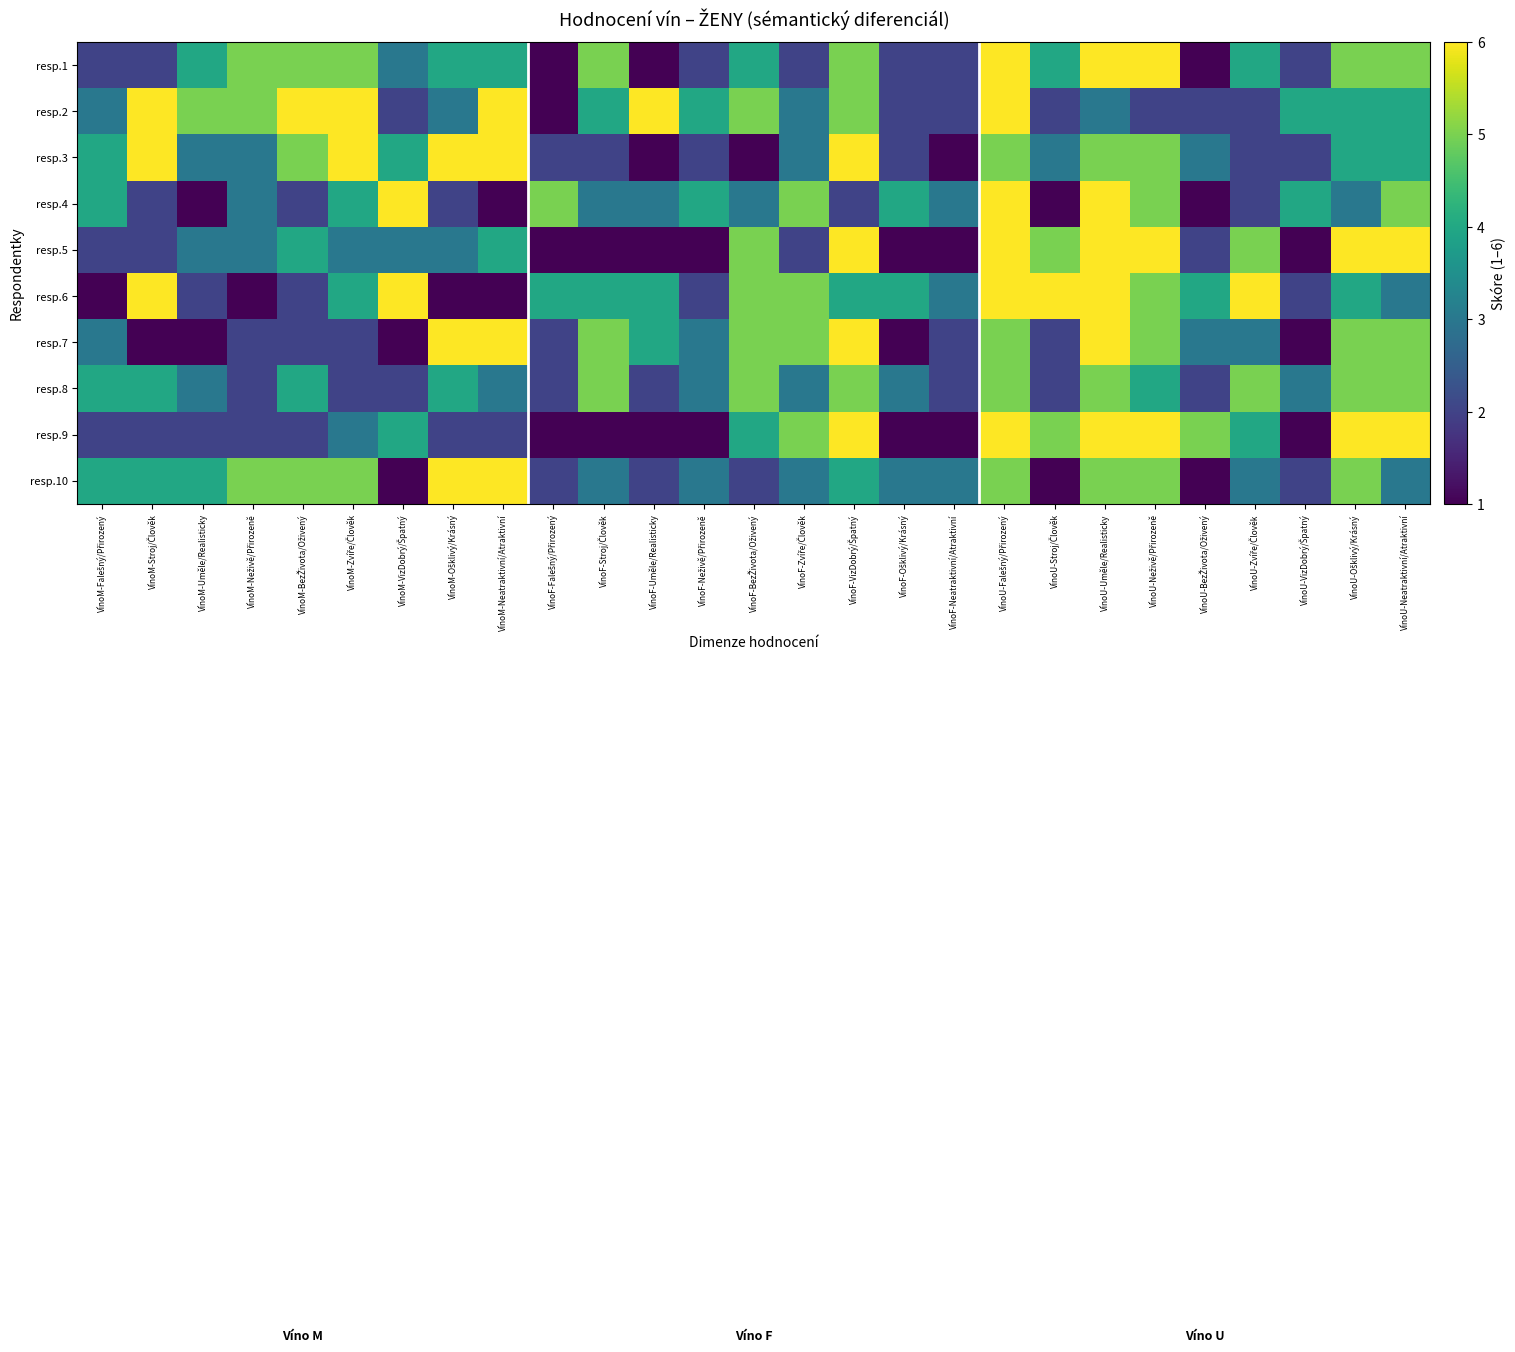

Reading left to right, what are all the values shown in this chart?

resp.1: VínoM-Falešný/Přirozený=2	VínoM-Stroj/Člověk=2	VínoM-Uměle/Realisticky=4	VínoM-Neživě/Přirozeně=5	VínoM-BezŽivota/Oživený=5	VínoM-Zvíře/Člověk=5	VínoM-VizDobrý/Špatný=3	VínoM-Ošklivý/Krásný=4	VínoM-Neatraktivní/Atraktivní=4	VínoF-Falešný/Přirozený=1	VínoF-Stroj/Člověk=5	VínoF-Uměle/Realisticky=1	VínoF-Neživě/Přirozeně=2	VínoF-BezŽivota/Oživený=4	VínoF-Zvíře/Člověk=2	VínoF-VizDobrý/Špatný=5	VínoF-Ošklivý/Krásný=2	VínoF-Neatraktivní/Atraktivní=2	VínoU-Falešný/Přirozený=6	VínoU-Stroj/Člověk=4	VínoU-Uměle/Realisticky=6	VínoU-Neživě/Přirozeně=6	VínoU-BezŽivota/Oživený=1	VínoU-Zvíře/Člověk=4	VínoU-VizDobrý/Špatný=2	VínoU-Ošklivý/Krásný=5	VínoU-Neatraktivní/Atraktivní=5
resp.2: VínoM-Falešný/Přirozený=3	VínoM-Stroj/Člověk=6	VínoM-Uměle/Realisticky=5	VínoM-Neživě/Přirozeně=5	VínoM-BezŽivota/Oživený=6	VínoM-Zvíře/Člověk=6	VínoM-VizDobrý/Špatný=2	VínoM-Ošklivý/Krásný=3	VínoM-Neatraktivní/Atraktivní=6	VínoF-Falešný/Přirozený=1	VínoF-Stroj/Člověk=4	VínoF-Uměle/Realisticky=6	VínoF-Neživě/Přirozeně=4	VínoF-BezŽivota/Oživený=5	VínoF-Zvíře/Člověk=3	VínoF-VizDobrý/Špatný=5	VínoF-Ošklivý/Krásný=2	VínoF-Neatraktivní/Atraktivní=2	VínoU-Falešný/Přirozený=6	VínoU-Stroj/Člověk=2	VínoU-Uměle/Realisticky=3	VínoU-Neživě/Přirozeně=2	VínoU-BezŽivota/Oživený=2	VínoU-Zvíře/Člověk=2	VínoU-VizDobrý/Špatný=4	VínoU-Ošklivý/Krásný=4	VínoU-Neatraktivní/Atraktivní=4
resp.3: VínoM-Falešný/Přirozený=4	VínoM-Stroj/Člověk=6	VínoM-Uměle/Realisticky=3	VínoM-Neživě/Přirozeně=3	VínoM-BezŽivota/Oživený=5	VínoM-Zvíře/Člověk=6	VínoM-VizDobrý/Špatný=4	VínoM-Ošklivý/Krásný=6	VínoM-Neatraktivní/Atraktivní=6	VínoF-Falešný/Přirozený=2	VínoF-Stroj/Člověk=2	VínoF-Uměle/Realisticky=1	VínoF-Neživě/Přirozeně=2	VínoF-BezŽivota/Oživený=1	VínoF-Zvíře/Člověk=3	VínoF-VizDobrý/Špatný=6	VínoF-Ošklivý/Krásný=2	VínoF-Neatraktivní/Atraktivní=1	VínoU-Falešný/Přirozený=5	VínoU-Stroj/Člověk=3	VínoU-Uměle/Realisticky=5	VínoU-Neživě/Přirozeně=5	VínoU-BezŽivota/Oživený=3	VínoU-Zvíře/Člověk=2	VínoU-VizDobrý/Špatný=2	VínoU-Ošklivý/Krásný=4	VínoU-Neatraktivní/Atraktivní=4
resp.4: VínoM-Falešný/Přirozený=4	VínoM-Stroj/Člověk=2	VínoM-Uměle/Realisticky=1	VínoM-Neživě/Přirozeně=3	VínoM-BezŽivota/Oživený=2	VínoM-Zvíře/Člověk=4	VínoM-VizDobrý/Špatný=6	VínoM-Ošklivý/Krásný=2	VínoM-Neatraktivní/Atraktivní=1	VínoF-Falešný/Přirozený=5	VínoF-Stroj/Člověk=3	VínoF-Uměle/Realisticky=3	VínoF-Neživě/Přirozeně=4	VínoF-BezŽivota/Oživený=3	VínoF-Zvíře/Člověk=5	VínoF-VizDobrý/Špatný=2	VínoF-Ošklivý/Krásný=4	VínoF-Neatraktivní/Atraktivní=3	VínoU-Falešný/Přirozený=6	VínoU-Stroj/Člověk=1	VínoU-Uměle/Realisticky=6	VínoU-Neživě/Přirozeně=5	VínoU-BezŽivota/Oživený=1	VínoU-Zvíře/Člověk=2	VínoU-VizDobrý/Špatný=4	VínoU-Ošklivý/Krásný=3	VínoU-Neatraktivní/Atraktivní=5
resp.5: VínoM-Falešný/Přirozený=2	VínoM-Stroj/Člověk=2	VínoM-Uměle/Realisticky=3	VínoM-Neživě/Přirozeně=3	VínoM-BezŽivota/Oživený=4	VínoM-Zvíře/Člověk=3	VínoM-VizDobrý/Špatný=3	VínoM-Ošklivý/Krásný=3	VínoM-Neatraktivní/Atraktivní=4	VínoF-Falešný/Přirozený=1	VínoF-Stroj/Člověk=1	VínoF-Uměle/Realisticky=1	VínoF-Neživě/Přirozeně=1	VínoF-BezŽivota/Oživený=5	VínoF-Zvíře/Člověk=2	VínoF-VizDobrý/Špatný=6	VínoF-Ošklivý/Krásný=1	VínoF-Neatraktivní/Atraktivní=1	VínoU-Falešný/Přirozený=6	VínoU-Stroj/Člověk=5	VínoU-Uměle/Realisticky=6	VínoU-Neživě/Přirozeně=6	VínoU-BezŽivota/Oživený=2	VínoU-Zvíře/Člověk=5	VínoU-VizDobrý/Špatný=1	VínoU-Ošklivý/Krásný=6	VínoU-Neatraktivní/Atraktivní=6
resp.6: VínoM-Falešný/Přirozený=1	VínoM-Stroj/Člověk=6	VínoM-Uměle/Realisticky=2	VínoM-Neživě/Přirozeně=1	VínoM-BezŽivota/Oživený=2	VínoM-Zvíře/Člověk=4	VínoM-VizDobrý/Špatný=6	VínoM-Ošklivý/Krásný=1	VínoM-Neatraktivní/Atraktivní=1	VínoF-Falešný/Přirozený=4	VínoF-Stroj/Člověk=4	VínoF-Uměle/Realisticky=4	VínoF-Neživě/Přirozeně=2	VínoF-BezŽivota/Oživený=5	VínoF-Zvíře/Člověk=5	VínoF-VizDobrý/Špatný=4	VínoF-Ošklivý/Krásný=4	VínoF-Neatraktivní/Atraktivní=3	VínoU-Falešný/Přirozený=6	VínoU-Stroj/Člověk=6	VínoU-Uměle/Realisticky=6	VínoU-Neživě/Přirozeně=5	VínoU-BezŽivota/Oživený=4	VínoU-Zvíře/Člověk=6	VínoU-VizDobrý/Špatný=2	VínoU-Ošklivý/Krásný=4	VínoU-Neatraktivní/Atraktivní=3
resp.7: VínoM-Falešný/Přirozený=3	VínoM-Stroj/Člověk=1	VínoM-Uměle/Realisticky=1	VínoM-Neživě/Přirozeně=2	VínoM-BezŽivota/Oživený=2	VínoM-Zvíře/Člověk=2	VínoM-VizDobrý/Špatný=1	VínoM-Ošklivý/Krásný=6	VínoM-Neatraktivní/Atraktivní=6	VínoF-Falešný/Přirozený=2	VínoF-Stroj/Člověk=5	VínoF-Uměle/Realisticky=4	VínoF-Neživě/Přirozeně=3	VínoF-BezŽivota/Oživený=5	VínoF-Zvíře/Člověk=5	VínoF-VizDobrý/Špatný=6	VínoF-Ošklivý/Krásný=1	VínoF-Neatraktivní/Atraktivní=2	VínoU-Falešný/Přirozený=5	VínoU-Stroj/Člověk=2	VínoU-Uměle/Realisticky=6	VínoU-Neživě/Přirozeně=5	VínoU-BezŽivota/Oživený=3	VínoU-Zvíře/Člověk=3	VínoU-VizDobrý/Špatný=1	VínoU-Ošklivý/Krásný=5	VínoU-Neatraktivní/Atraktivní=5
resp.8: VínoM-Falešný/Přirozený=4	VínoM-Stroj/Člověk=4	VínoM-Uměle/Realisticky=3	VínoM-Neživě/Přirozeně=2	VínoM-BezŽivota/Oživený=4	VínoM-Zvíře/Člověk=2	VínoM-VizDobrý/Špatný=2	VínoM-Ošklivý/Krásný=4	VínoM-Neatraktivní/Atraktivní=3	VínoF-Falešný/Přirozený=2	VínoF-Stroj/Člověk=5	VínoF-Uměle/Realisticky=2	VínoF-Neživě/Přirozeně=3	VínoF-BezŽivota/Oživený=5	VínoF-Zvíře/Člověk=3	VínoF-VizDobrý/Špatný=5	VínoF-Ošklivý/Krásný=3	VínoF-Neatraktivní/Atraktivní=2	VínoU-Falešný/Přirozený=5	VínoU-Stroj/Člověk=2	VínoU-Uměle/Realisticky=5	VínoU-Neživě/Přirozeně=4	VínoU-BezŽivota/Oživený=2	VínoU-Zvíře/Člověk=5	VínoU-VizDobrý/Špatný=3	VínoU-Ošklivý/Krásný=5	VínoU-Neatraktivní/Atraktivní=5
resp.9: VínoM-Falešný/Přirozený=2	VínoM-Stroj/Člověk=2	VínoM-Uměle/Realisticky=2	VínoM-Neživě/Přirozeně=2	VínoM-BezŽivota/Oživený=2	VínoM-Zvíře/Člověk=3	VínoM-VizDobrý/Špatný=4	VínoM-Ošklivý/Krásný=2	VínoM-Neatraktivní/Atraktivní=2	VínoF-Falešný/Přirozený=1	VínoF-Stroj/Člověk=1	VínoF-Uměle/Realisticky=1	VínoF-Neživě/Přirozeně=1	VínoF-BezŽivota/Oživený=4	VínoF-Zvíře/Člověk=5	VínoF-VizDobrý/Špatný=6	VínoF-Ošklivý/Krásný=1	VínoF-Neatraktivní/Atraktivní=1	VínoU-Falešný/Přirozený=6	VínoU-Stroj/Člověk=5	VínoU-Uměle/Realisticky=6	VínoU-Neživě/Přirozeně=6	VínoU-BezŽivota/Oživený=5	VínoU-Zvíře/Člověk=4	VínoU-VizDobrý/Špatný=1	VínoU-Ošklivý/Krásný=6	VínoU-Neatraktivní/Atraktivní=6
resp.10: VínoM-Falešný/Přirozený=4	VínoM-Stroj/Člověk=4	VínoM-Uměle/Realisticky=4	VínoM-Neživě/Přirozeně=5	VínoM-BezŽivota/Oživený=5	VínoM-Zvíře/Člověk=5	VínoM-VizDobrý/Špatný=1	VínoM-Ošklivý/Krásný=6	VínoM-Neatraktivní/Atraktivní=6	VínoF-Falešný/Přirozený=2	VínoF-Stroj/Člověk=3	VínoF-Uměle/Realisticky=2	VínoF-Neživě/Přirozeně=3	VínoF-BezŽivota/Oživený=2	VínoF-Zvíře/Člověk=3	VínoF-VizDobrý/Špatný=4	VínoF-Ošklivý/Krásný=3	VínoF-Neatraktivní/Atraktivní=3	VínoU-Falešný/Přirozený=5	VínoU-Stroj/Člověk=1	VínoU-Uměle/Realisticky=5	VínoU-Neživě/Přirozeně=5	VínoU-BezŽivota/Oživený=1	VínoU-Zvíře/Člověk=3	VínoU-VizDobrý/Špatný=2	VínoU-Ošklivý/Krásný=5	VínoU-Neatraktivní/Atraktivní=3